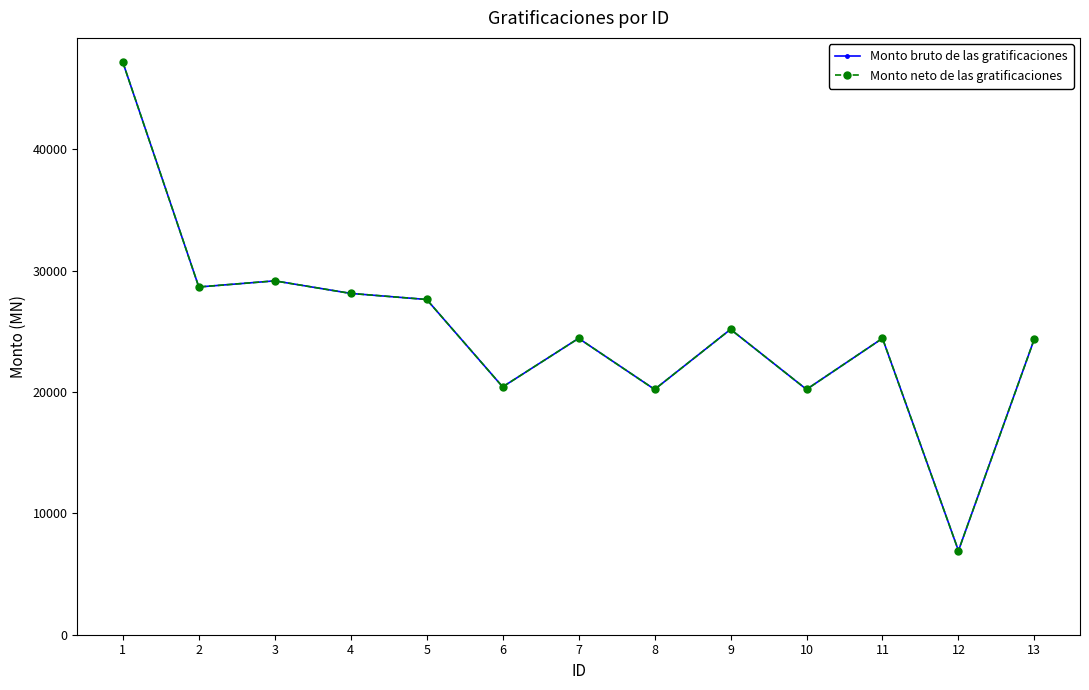

Is this an area chart (filled region under the line)?

No